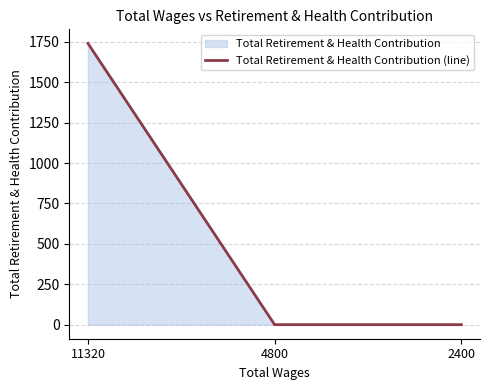

What is the sum of all values?

1741